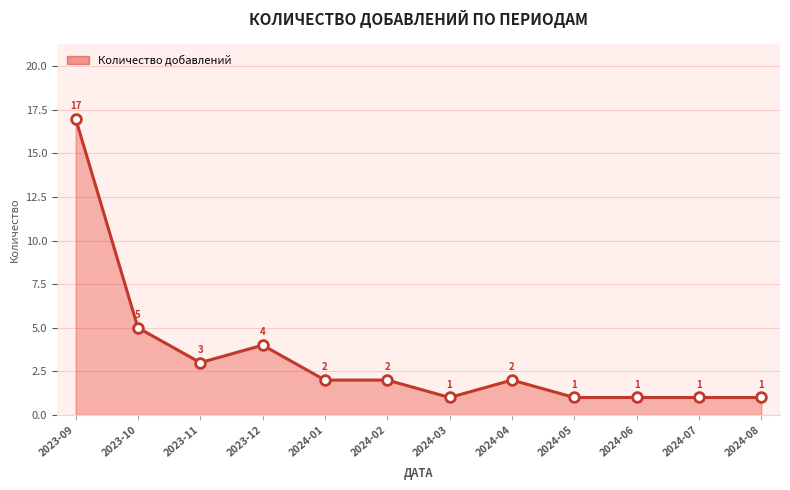

What is the average value?

3